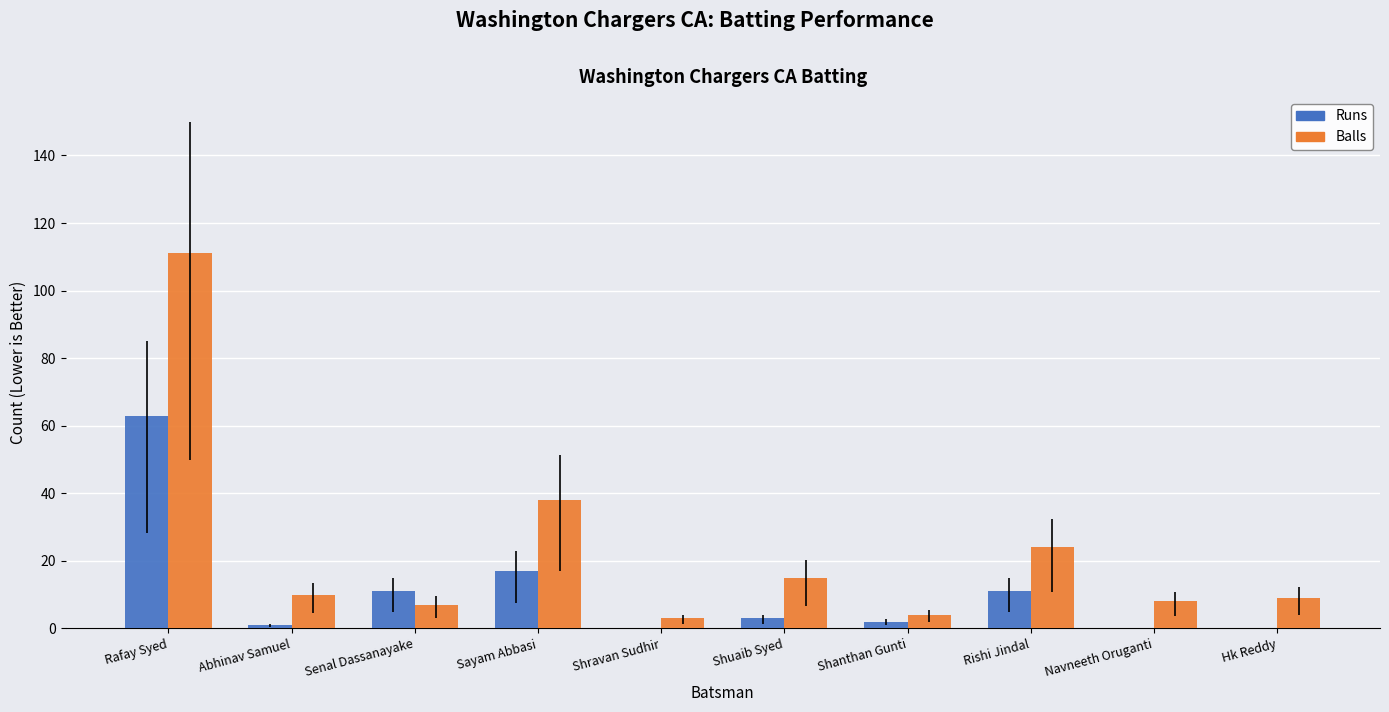

The Balls series shows 15 at Shuaib Syed. True or false?

True